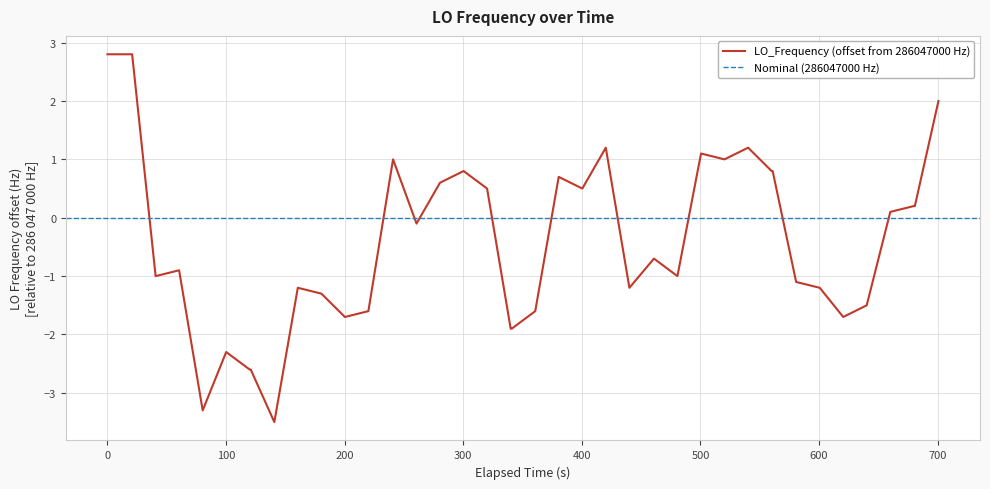

What is the highest value of the LO_Frequency (offset from 286047000 Hz) series?

2.8